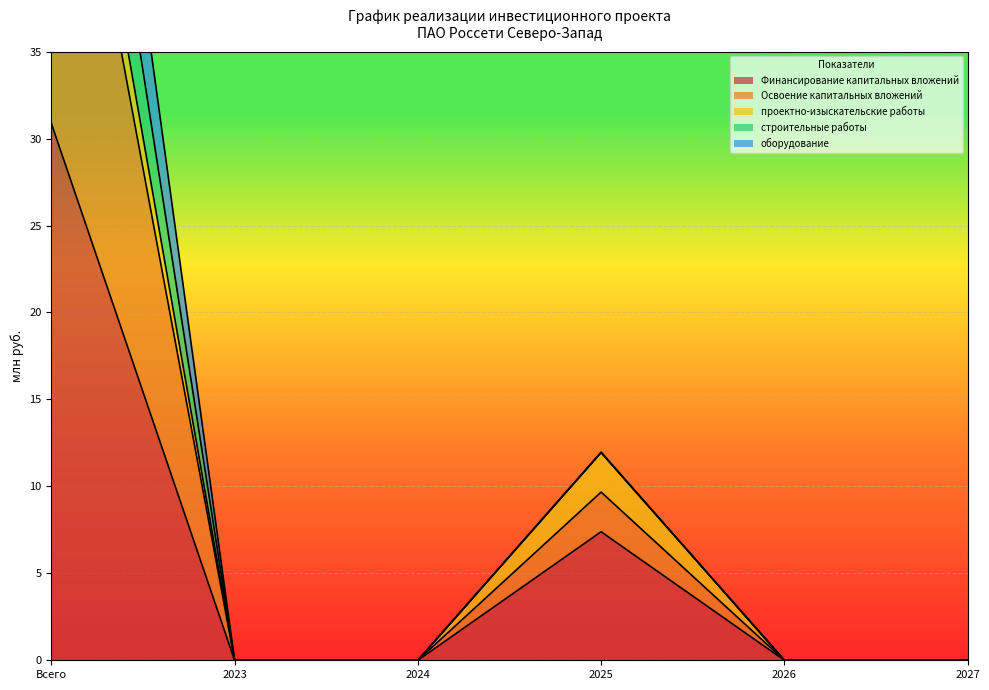

At how many categories does at least one series exceed 45?

1